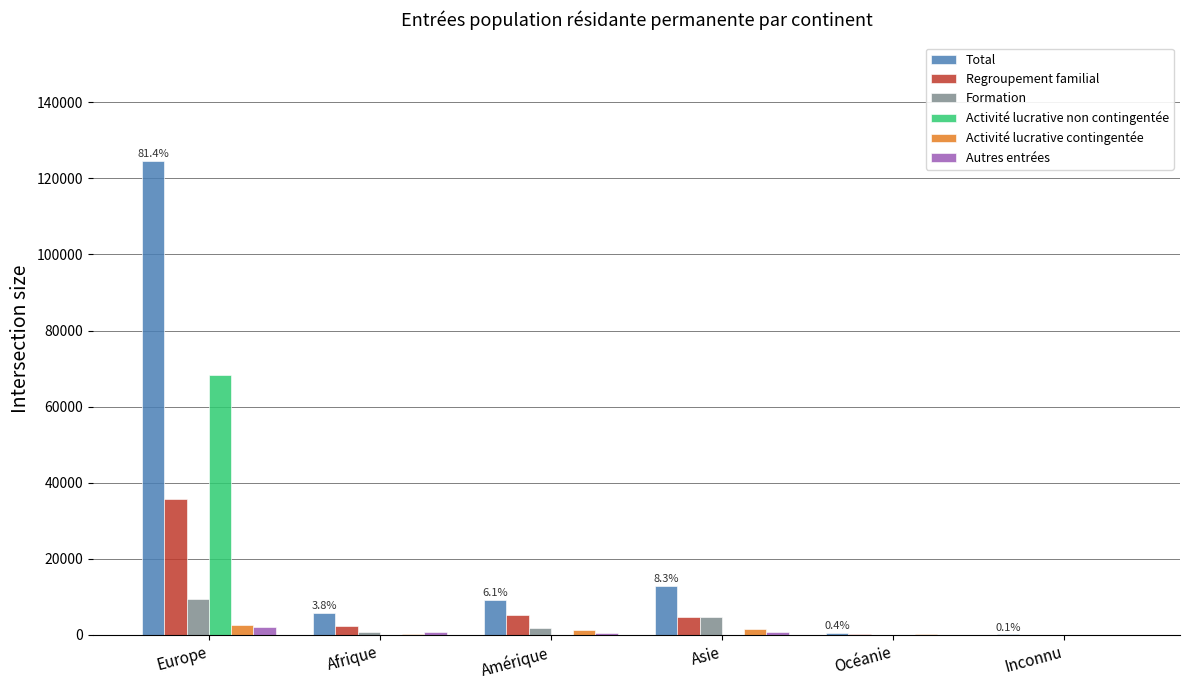

Which series has the largest total across all categories?

Total